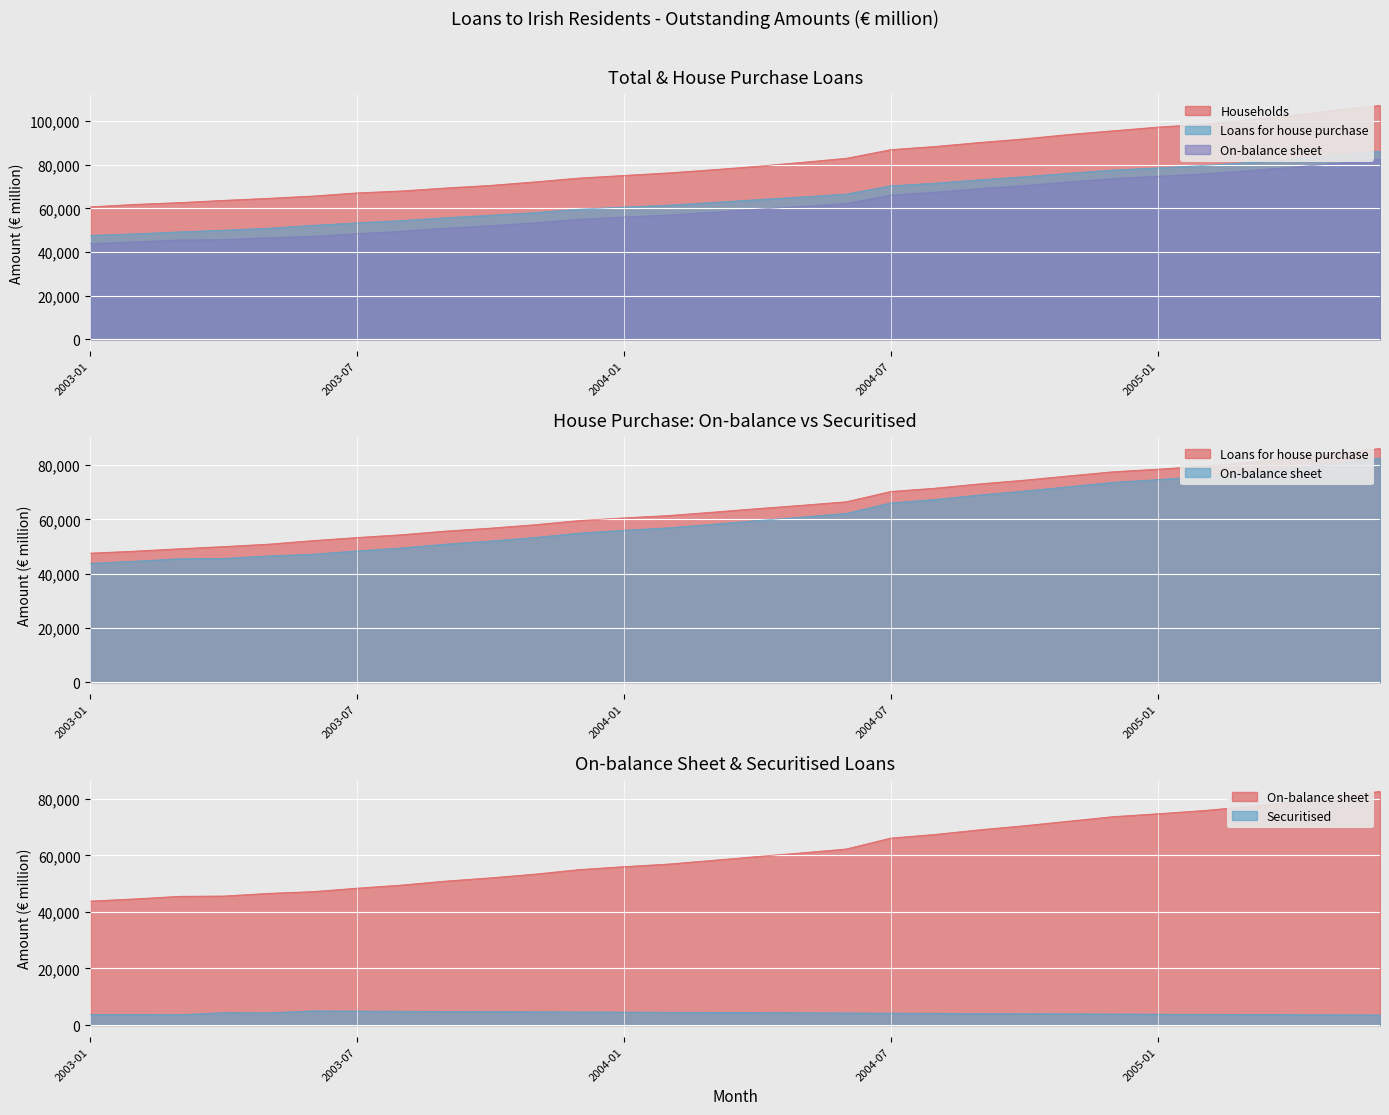

At which category does the chart reach its minimum across all series?

2005-06